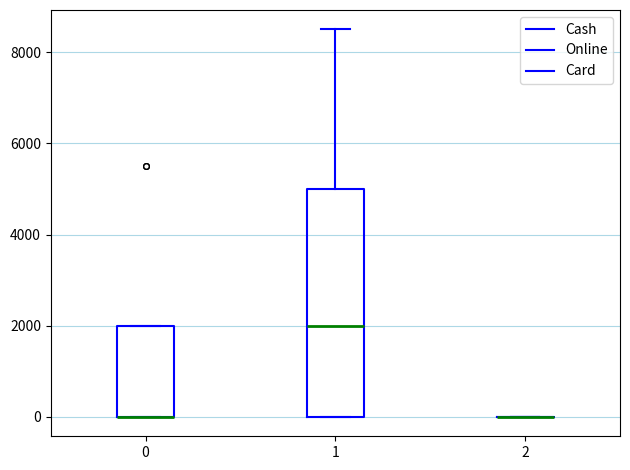

Where is the lower edge of the box at x = 1 on the y-axis? The values are not printed on the chart, so give them approximately, as read against the axis.

0